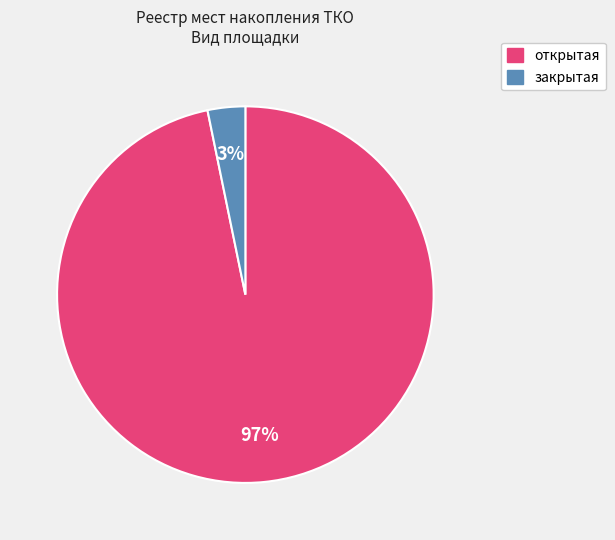

What percentage is the закрытая slice, to the nearest percent?

3%